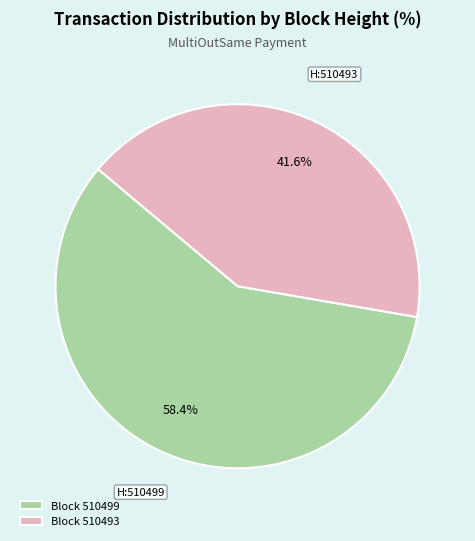

Which has a higher value, Block 510499 or Block 510493?

Block 510499